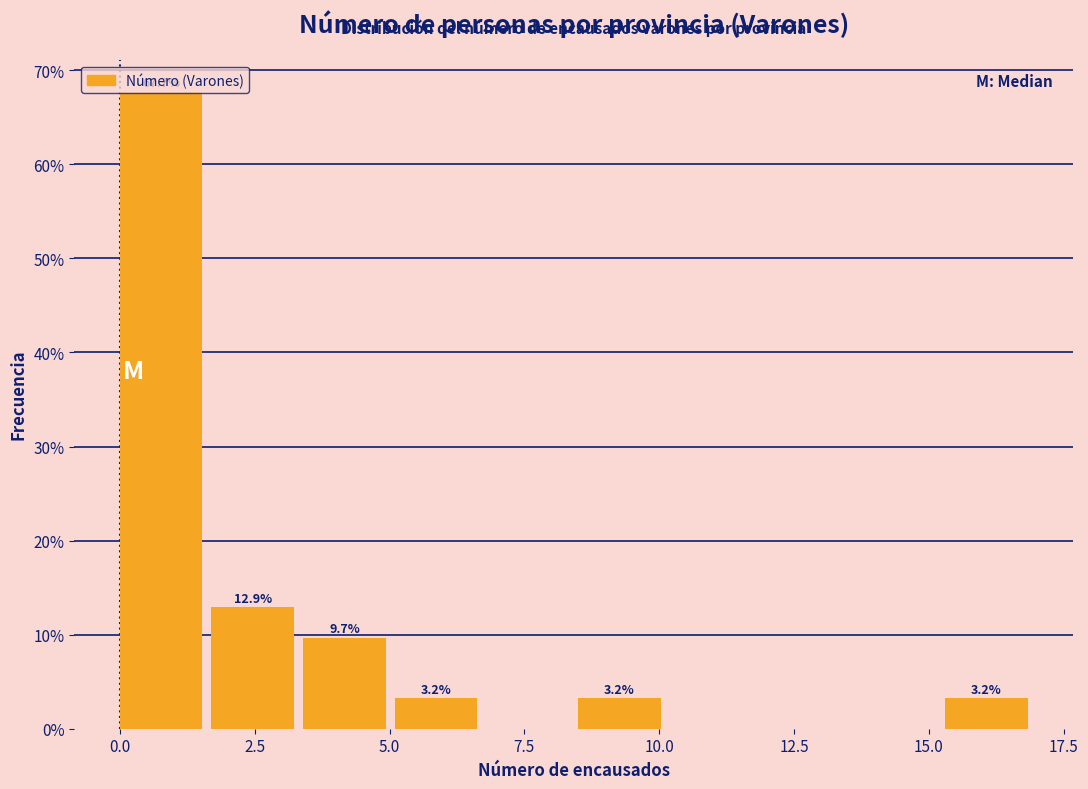

Read against the x-axis, roughly where is the centre of the tallest bar?

1.0